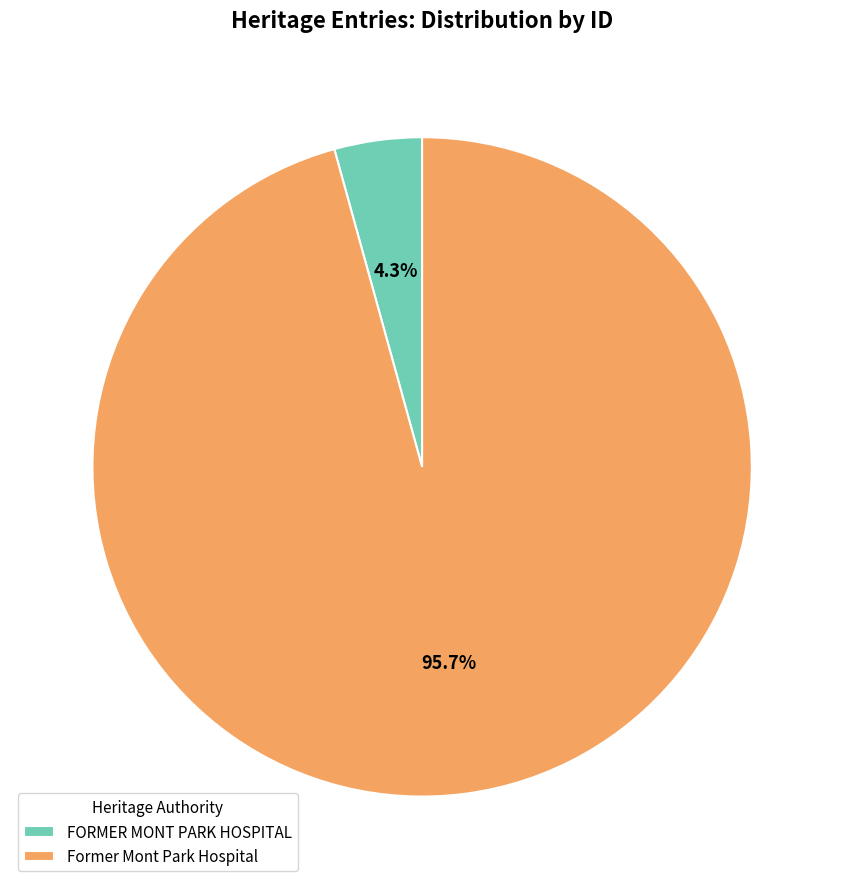

True or false: Former Mont Park Hospital accounts for 96% of the total.

True